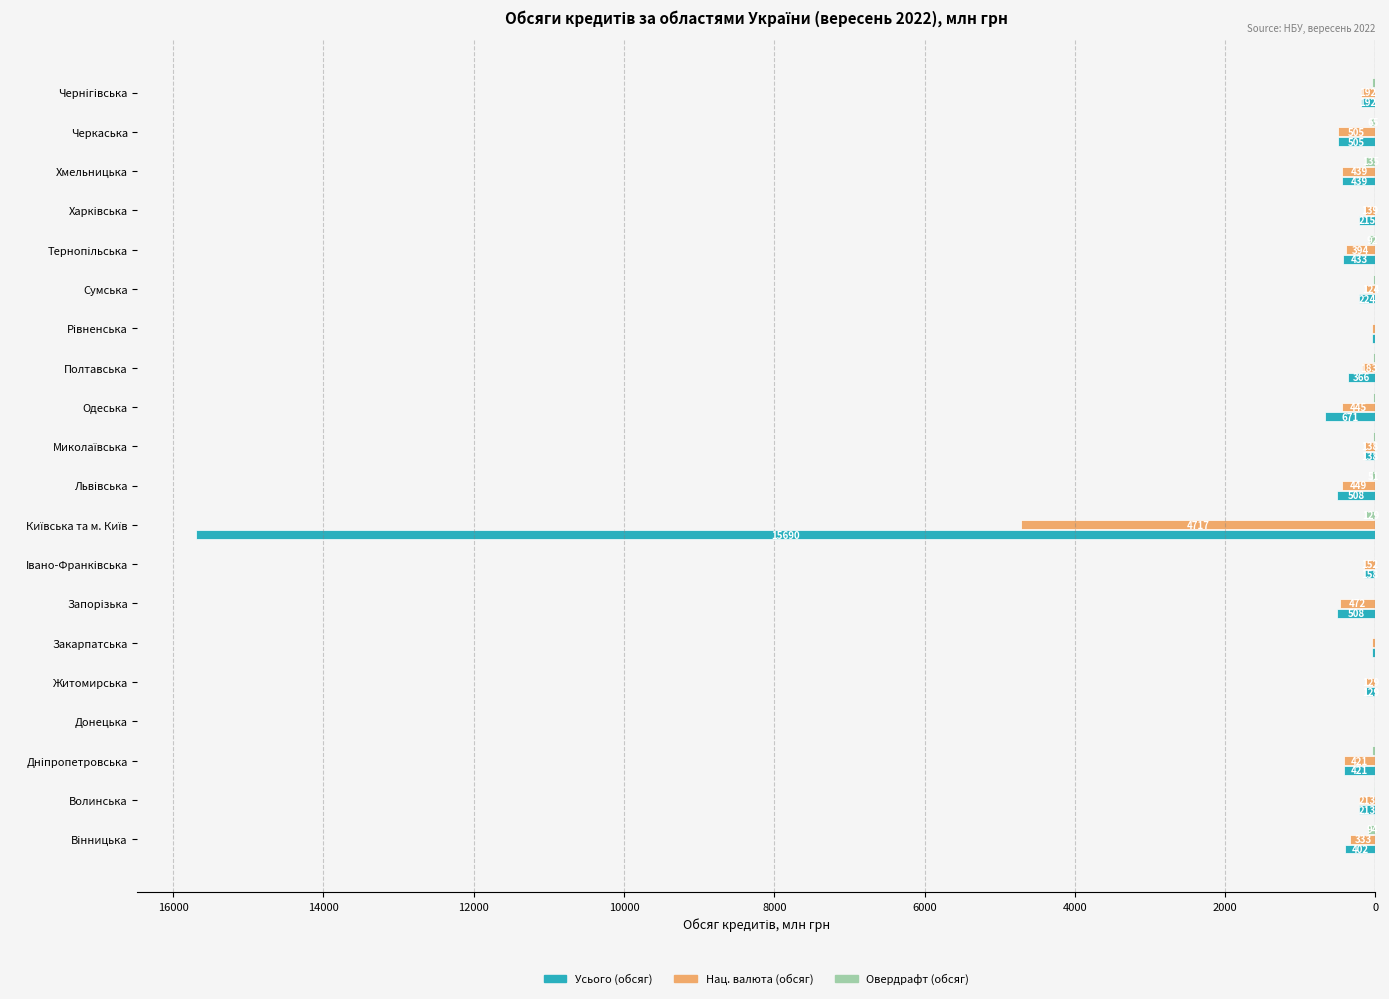

Are the bars horizontal?

Yes